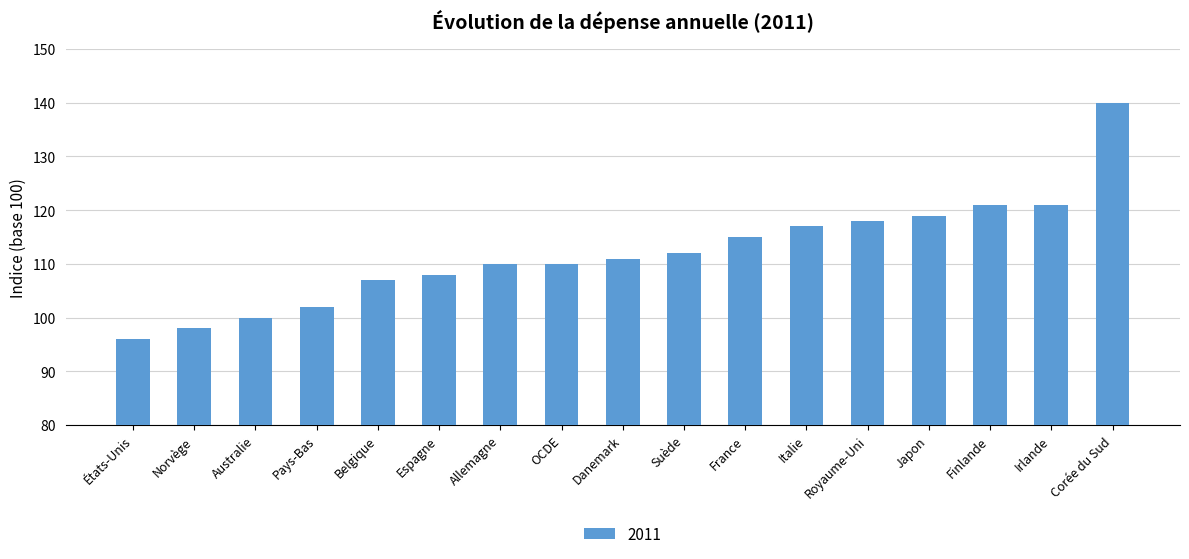

What is the change in value from Pays-Bas to OCDE?

+8